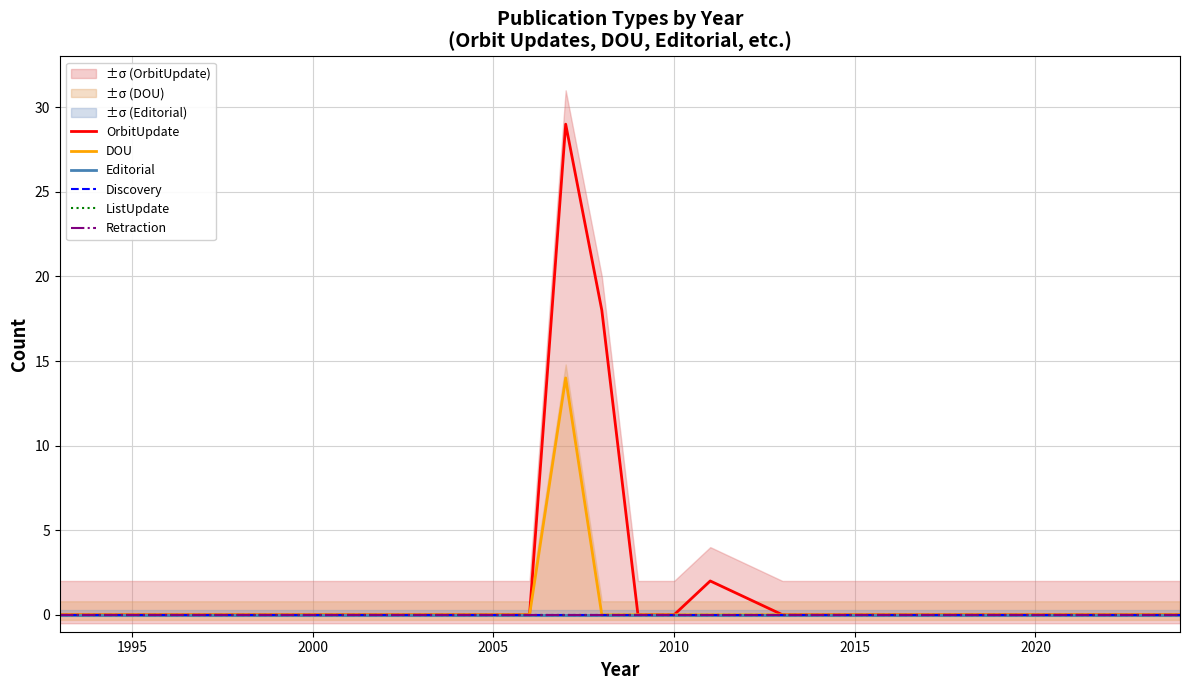

Does the chart have visible grid lines?

Yes